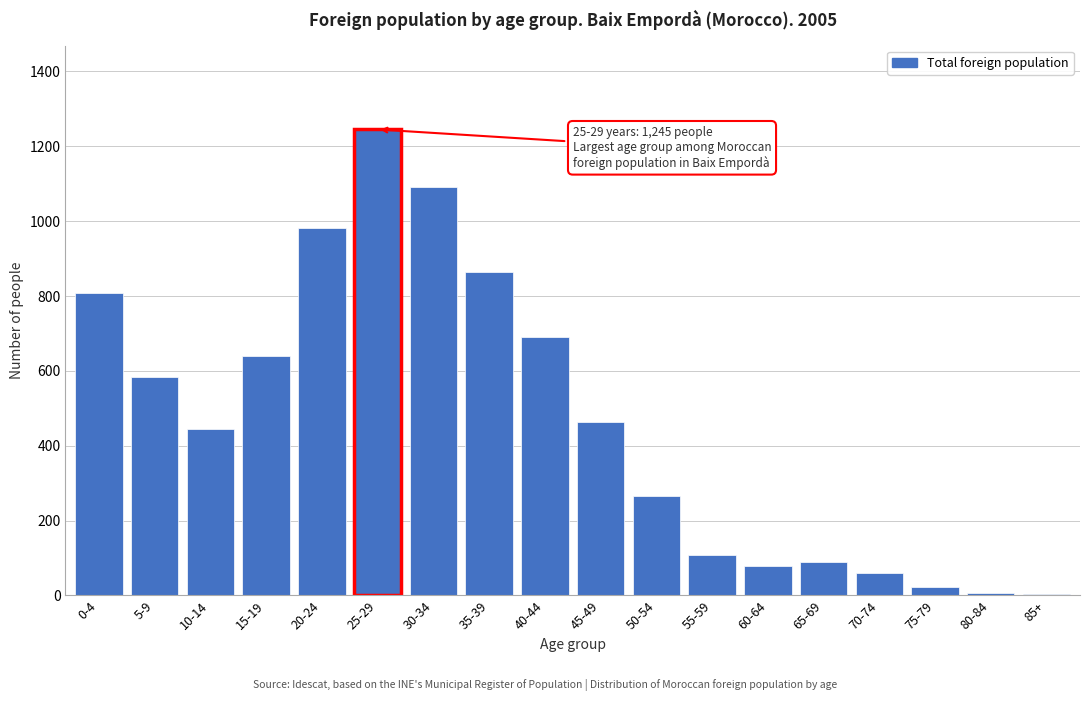

What is the change in value from 0-4 to 25-29?

+437